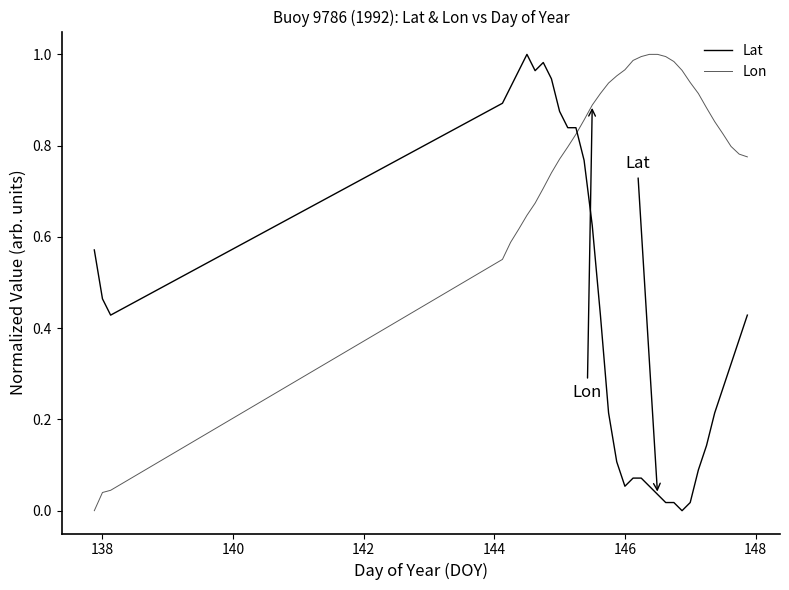

Is it true that Lat equals 0.0 at 146?

False